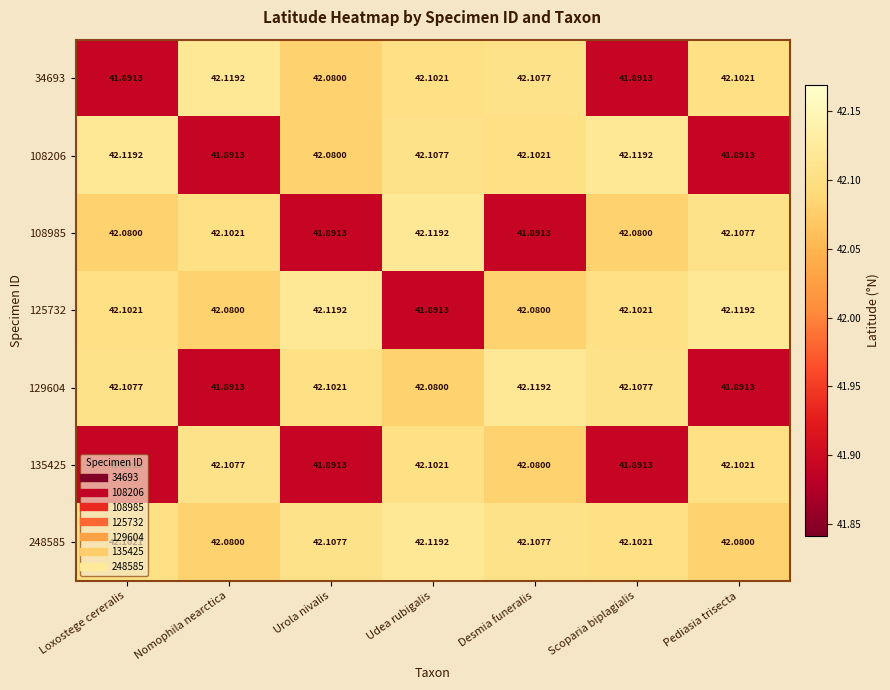

At which label is 34693 closest to 42?

Urola nivalis